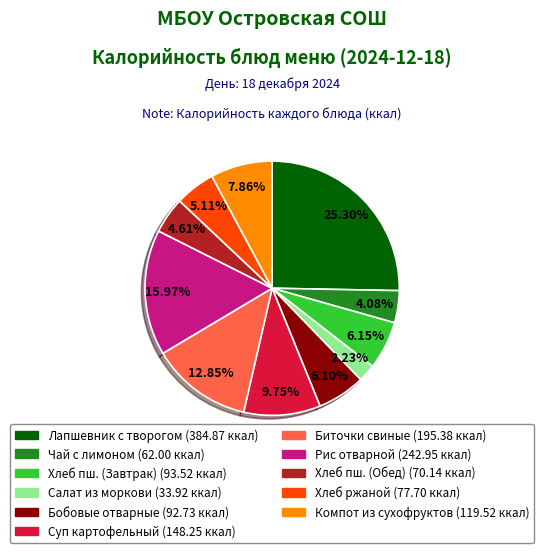

Does any single category account for the majority?

No